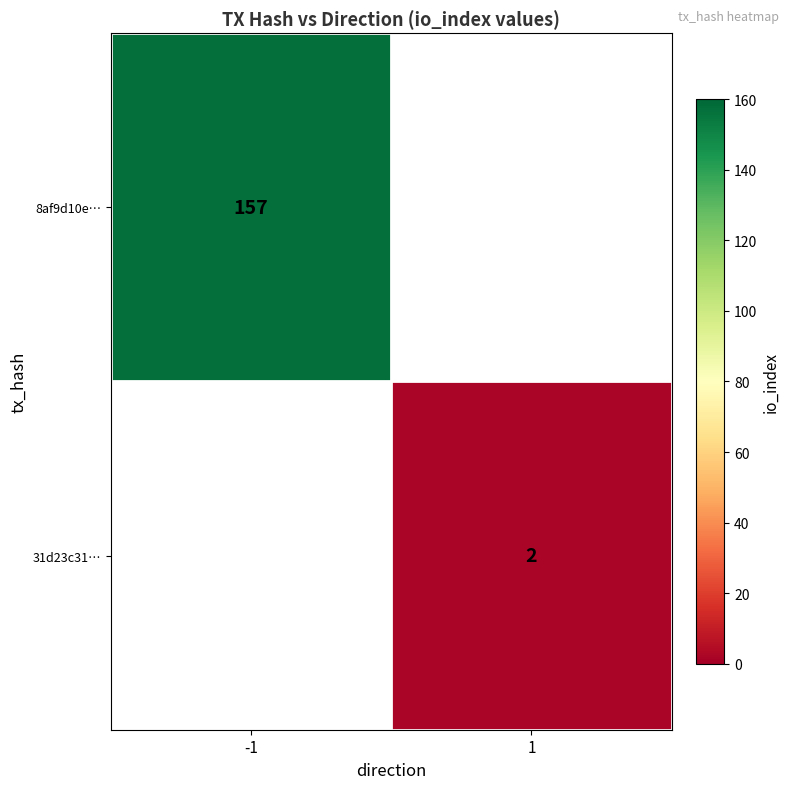

At how many categories does at least one series exceed 57?

1